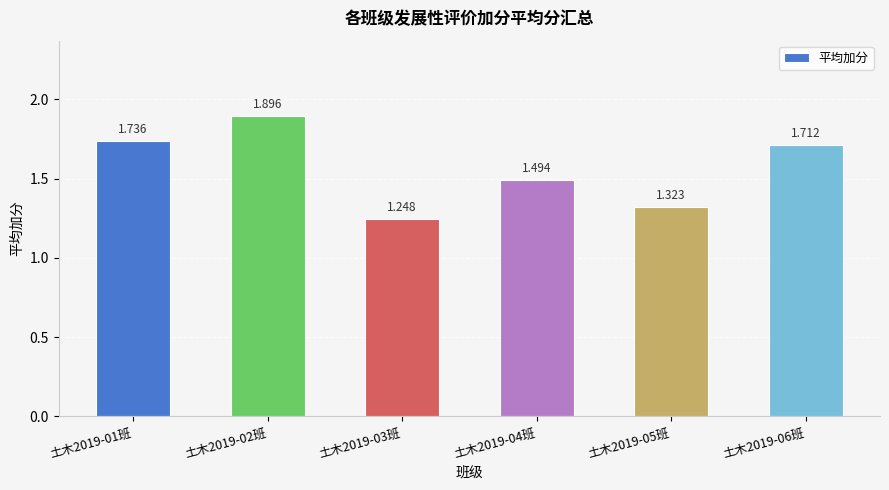

Count the values in the range 1 to 2.

6